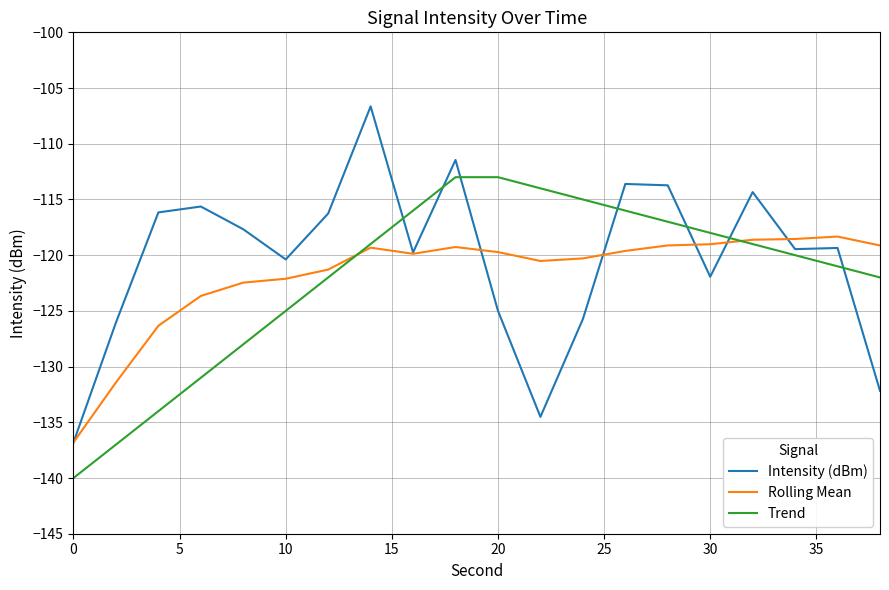

Which series has the widest spread of values?

Intensity (dBm)